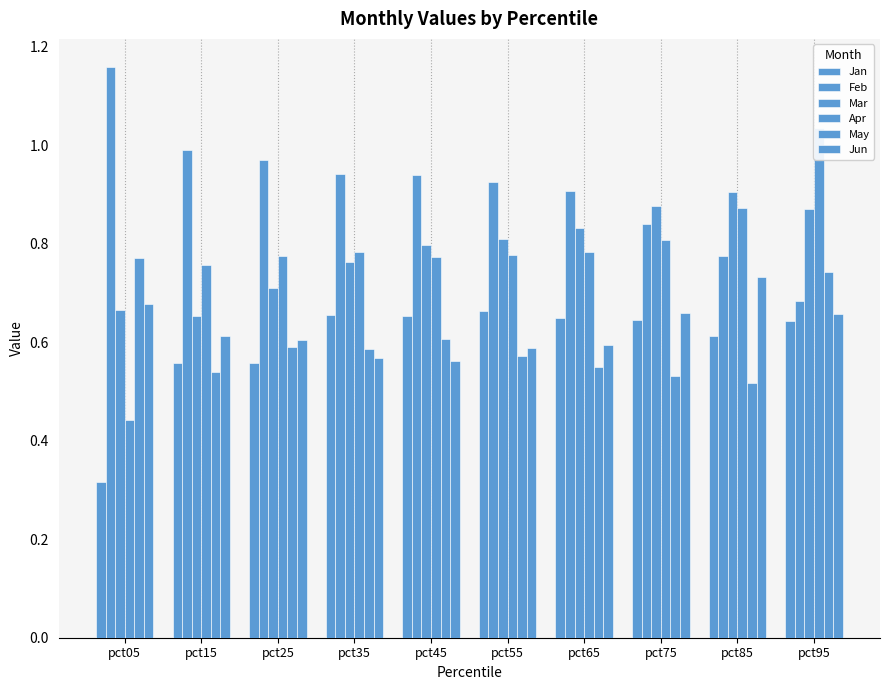

What is the difference between the Mar values at pct45 and pct25?

0.1